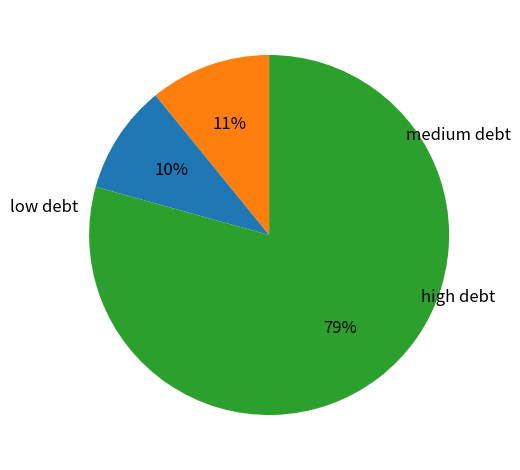

Is there a majority slice in this chart?

Yes